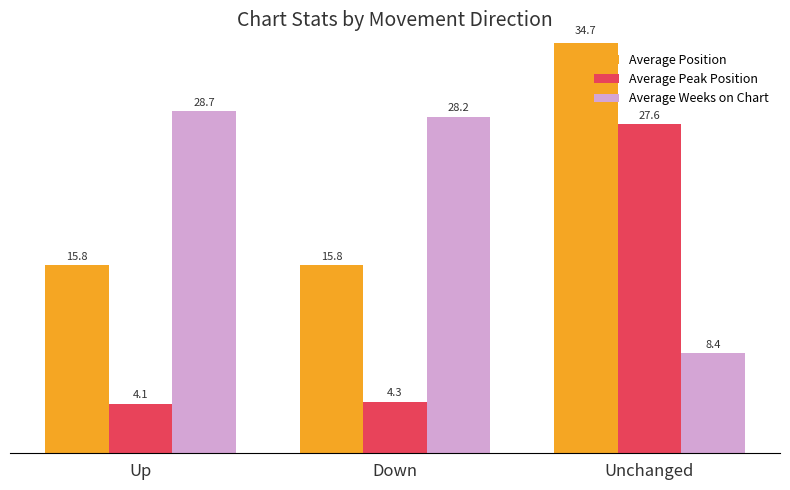

Reading left to right, what are all the values shown in this chart?

Average Position: Up=15.8	Down=15.8	Unchanged=34.7
Average Peak Position: Up=4.1	Down=4.3	Unchanged=27.6
Average Weeks on Chart: Up=28.7	Down=28.2	Unchanged=8.4